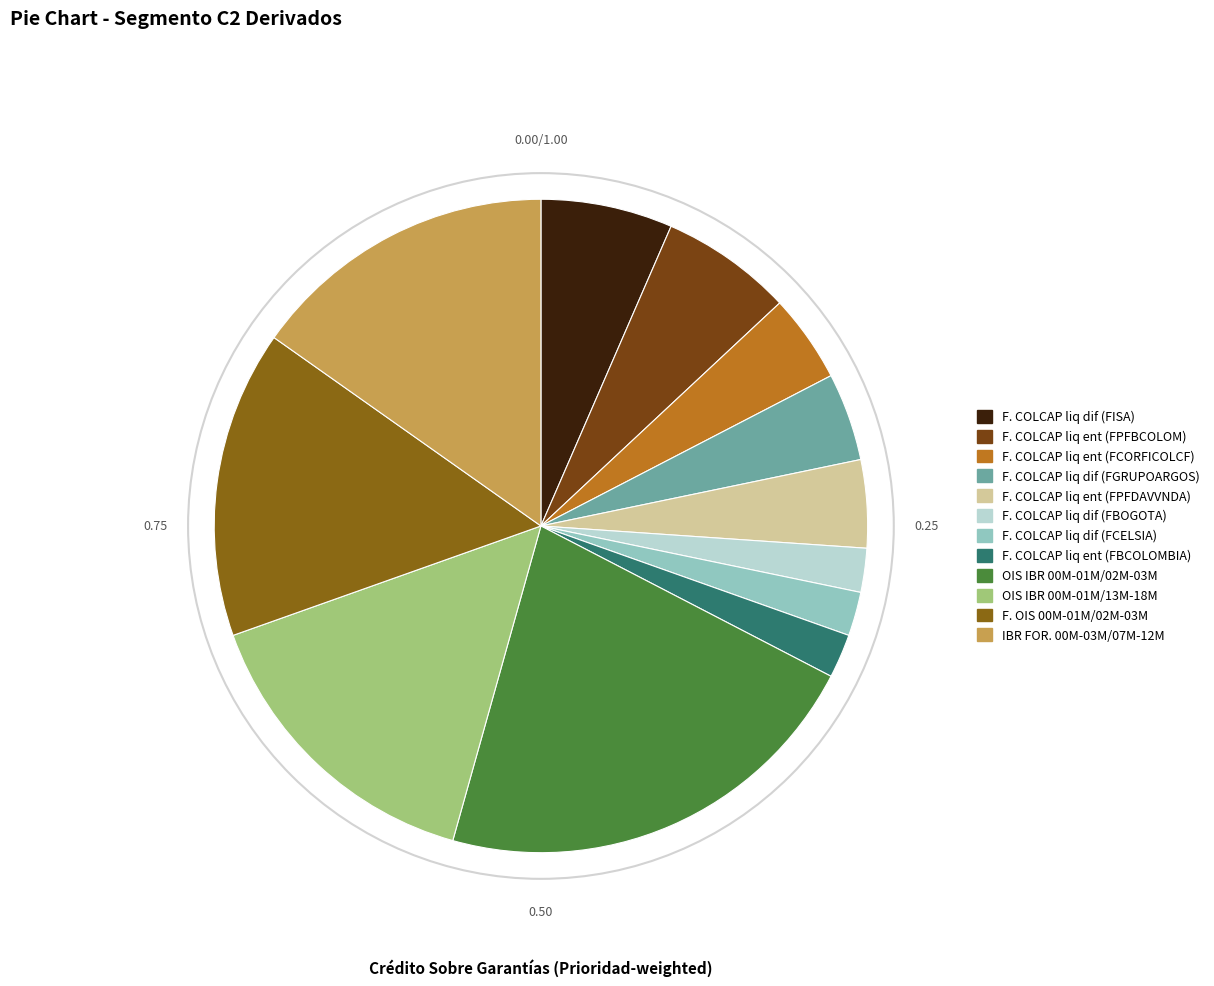

Does any single category account for the majority?

No